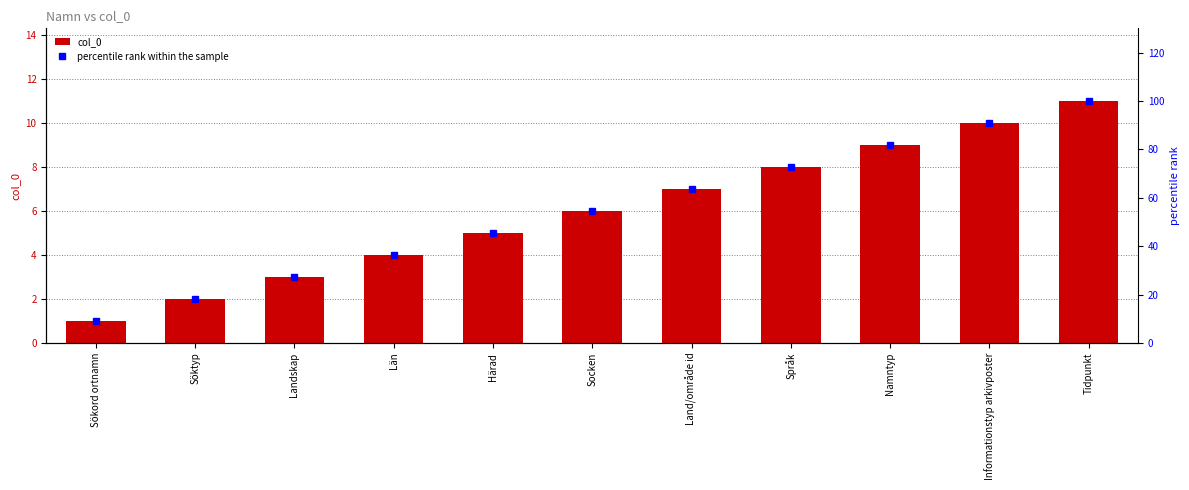

At which category does the chart reach its minimum across all series?

Sökord ortnamn